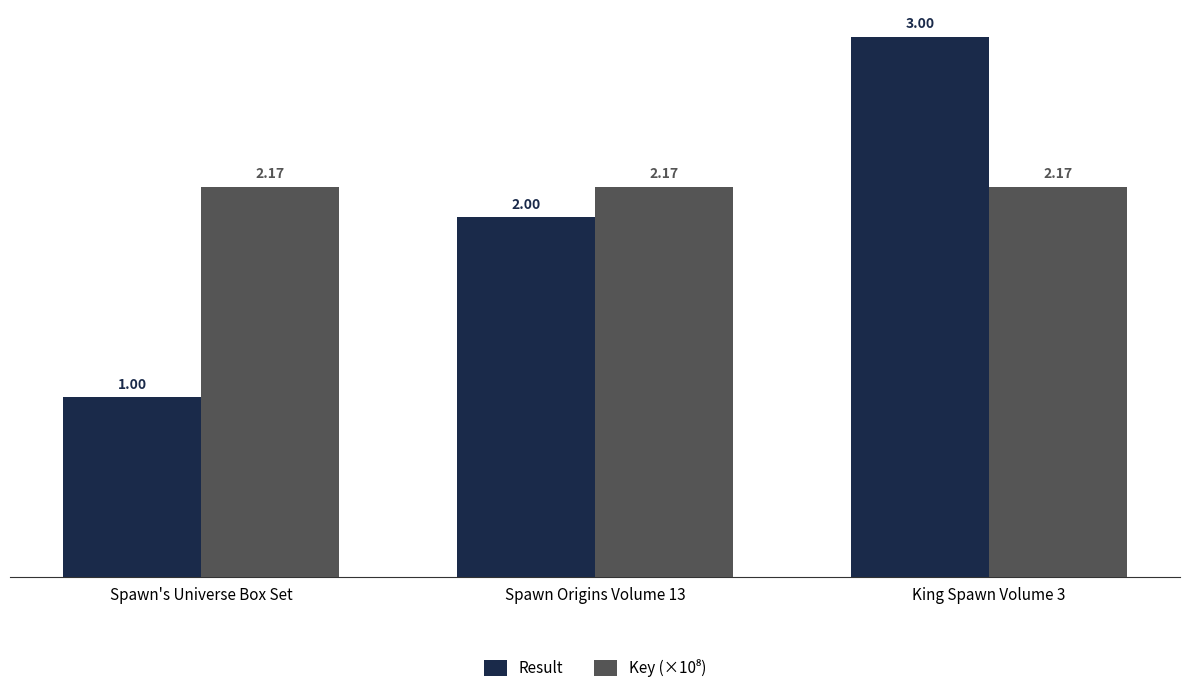

Rank the categories by Result value from highest to lowest.

King Spawn Volume 3, Spawn Origins Volume 13, Spawn's Universe Box Set